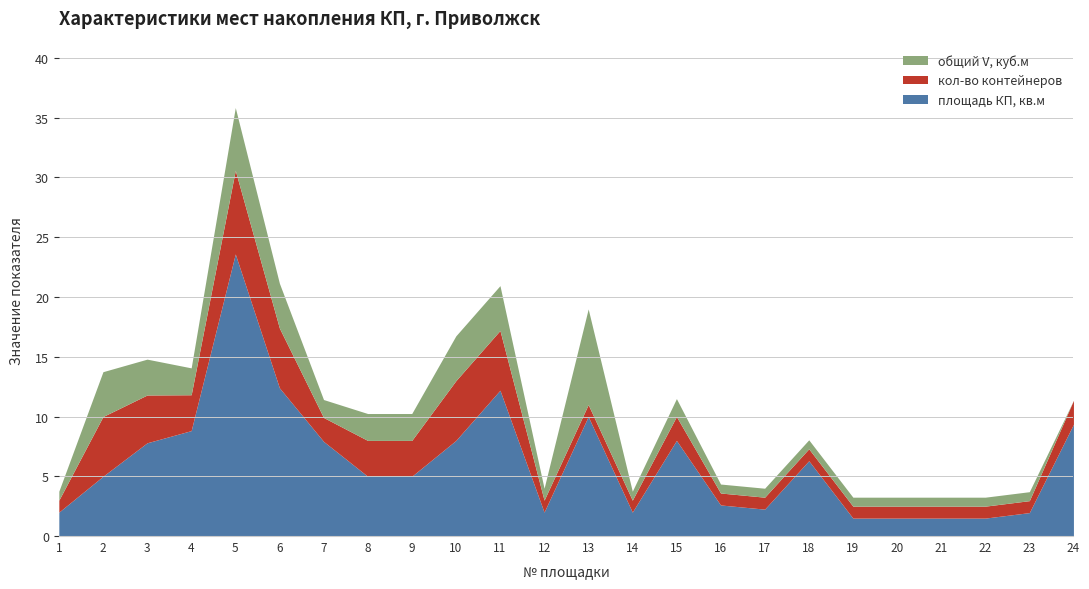

True or false: общий V, куб.м has a value of 0.4 at 22.

False